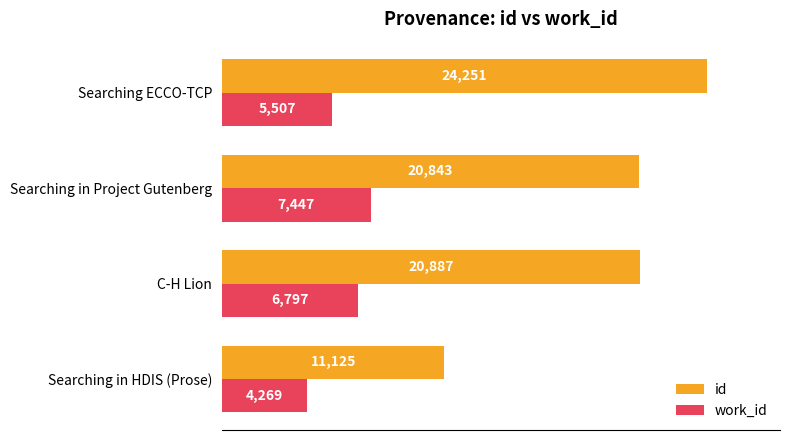

At how many categories does at least one series exceed 12110?

3